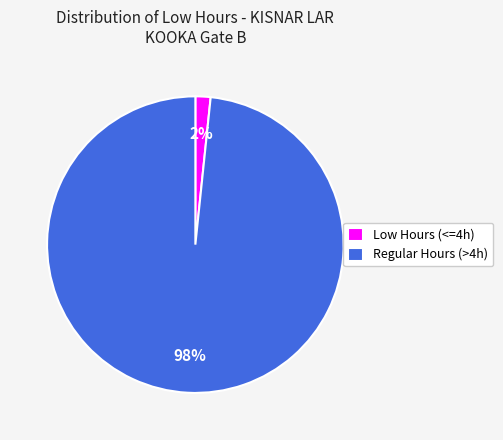

Combined, do Regular Hours (>4h) and Low Hours (<=4h) account for over 50%?

Yes